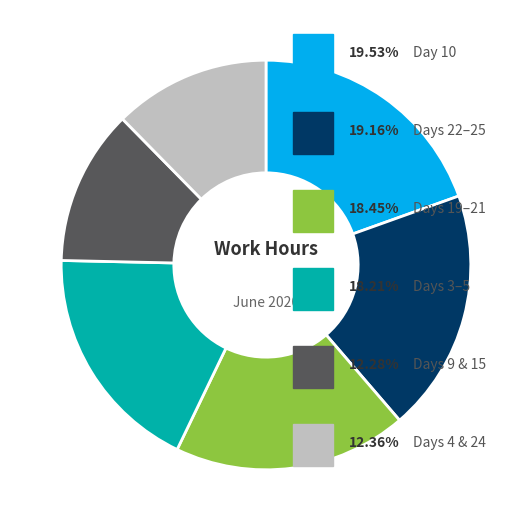

Does any single category account for the majority?

No